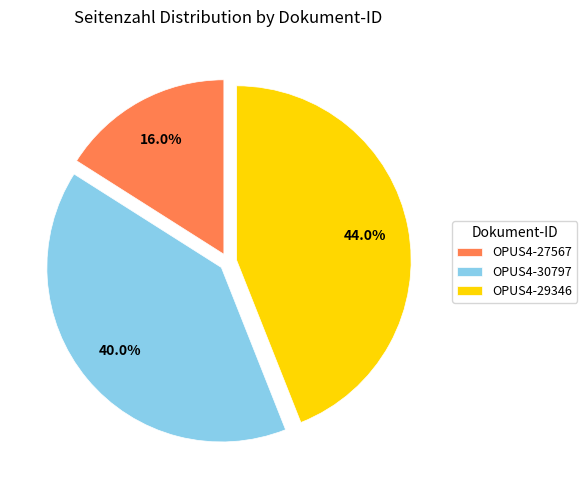

The OPUS4-30797 slice represents 40% of the pie. True or false?

True